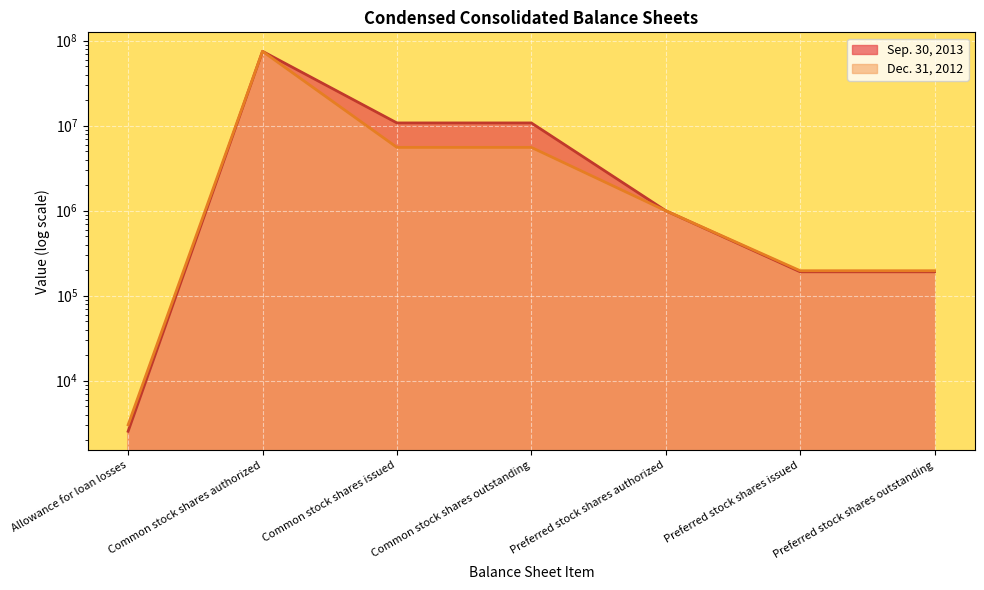

Rank the series at Preferred stock shares authorized from highest to lowest value.

Sep. 30, 2013, Dec. 31, 2012